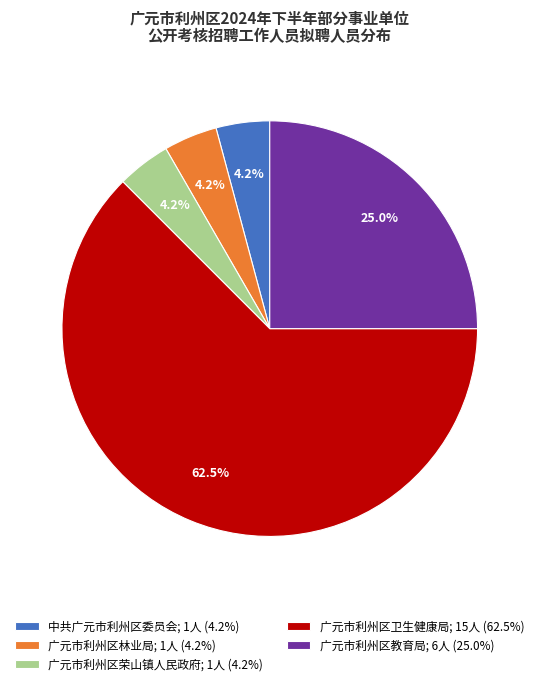

To the nearest percent, what is the difference between the largest and smallest slice percentages?

58%